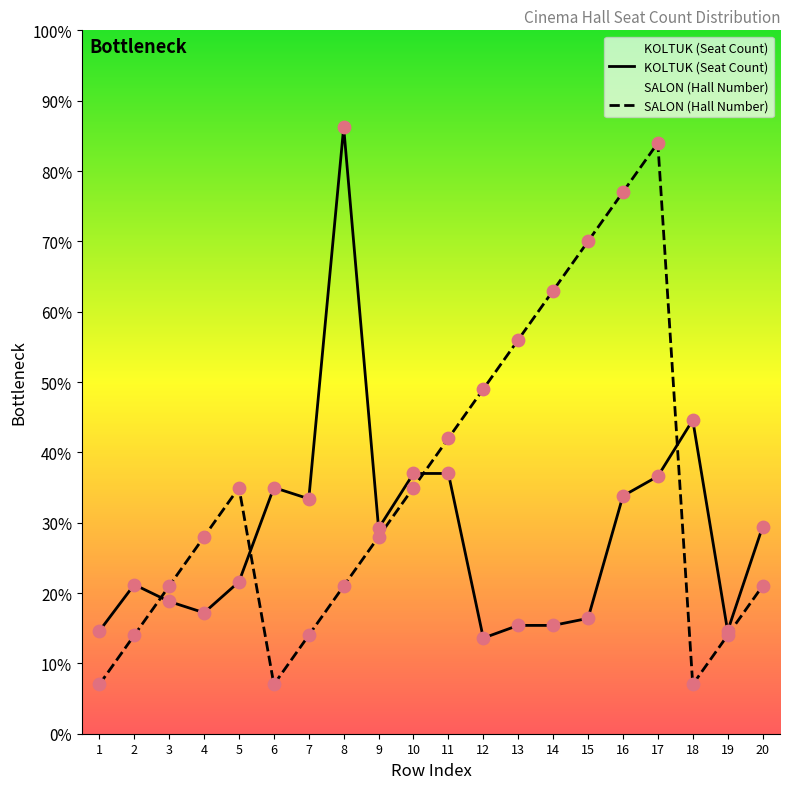

Which series reaches the maximum Y coordinate?

KOLTUK (Seat Count)